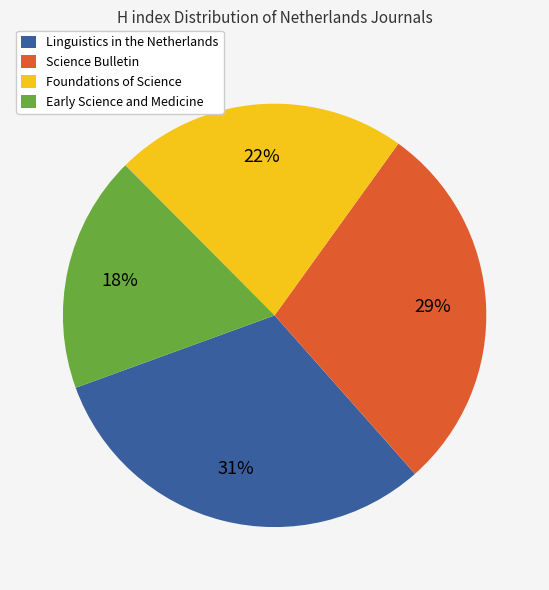

Does Linguistics in the Netherlands represent more than half of the total?

No